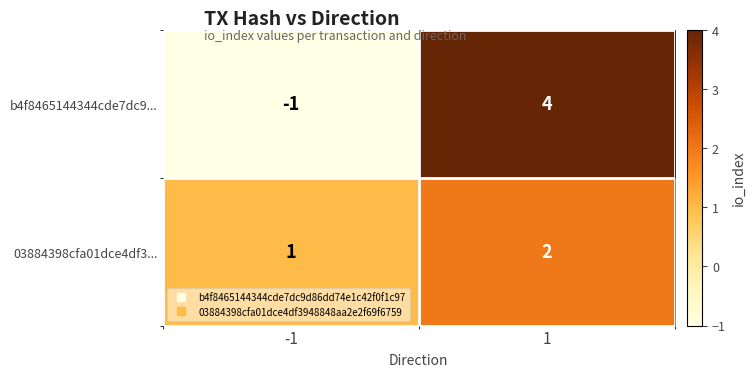

Which series has the widest spread of values?

b4f8465144344cde7dc9...